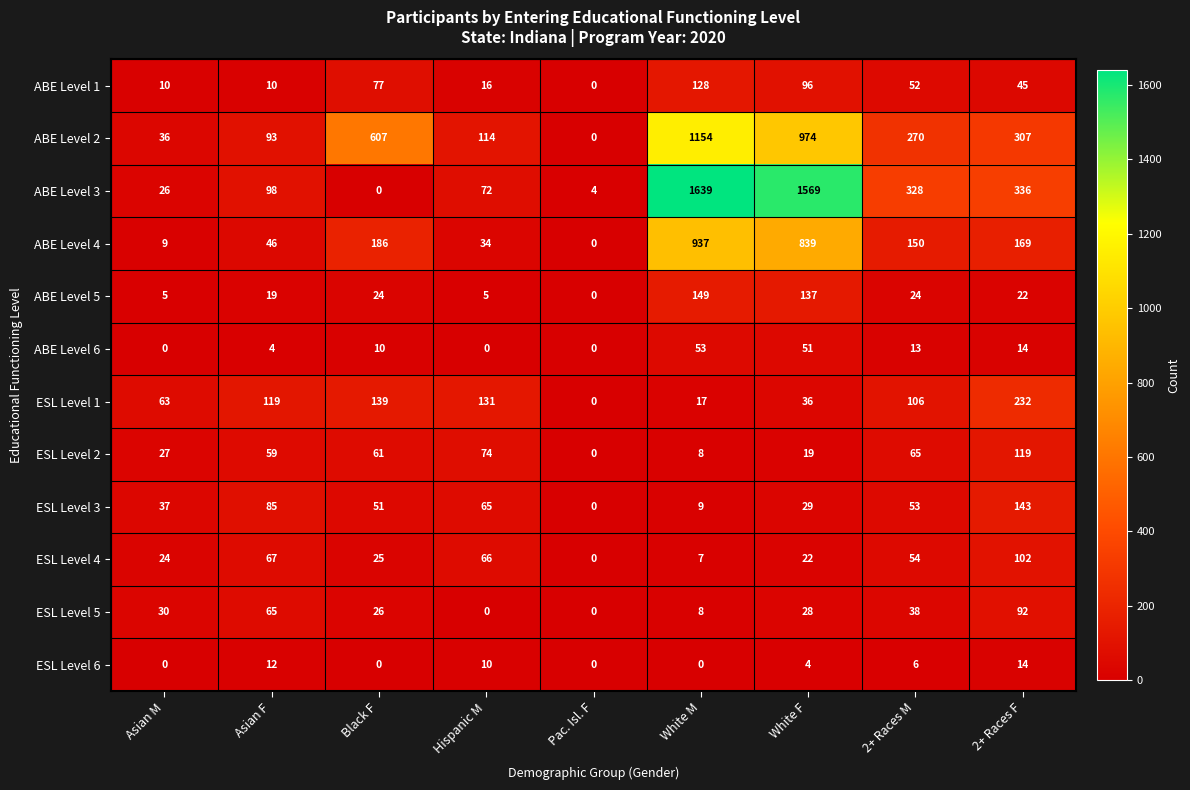

Is it true that ABE Level 3 equals 552 at 2+ Races F?

False